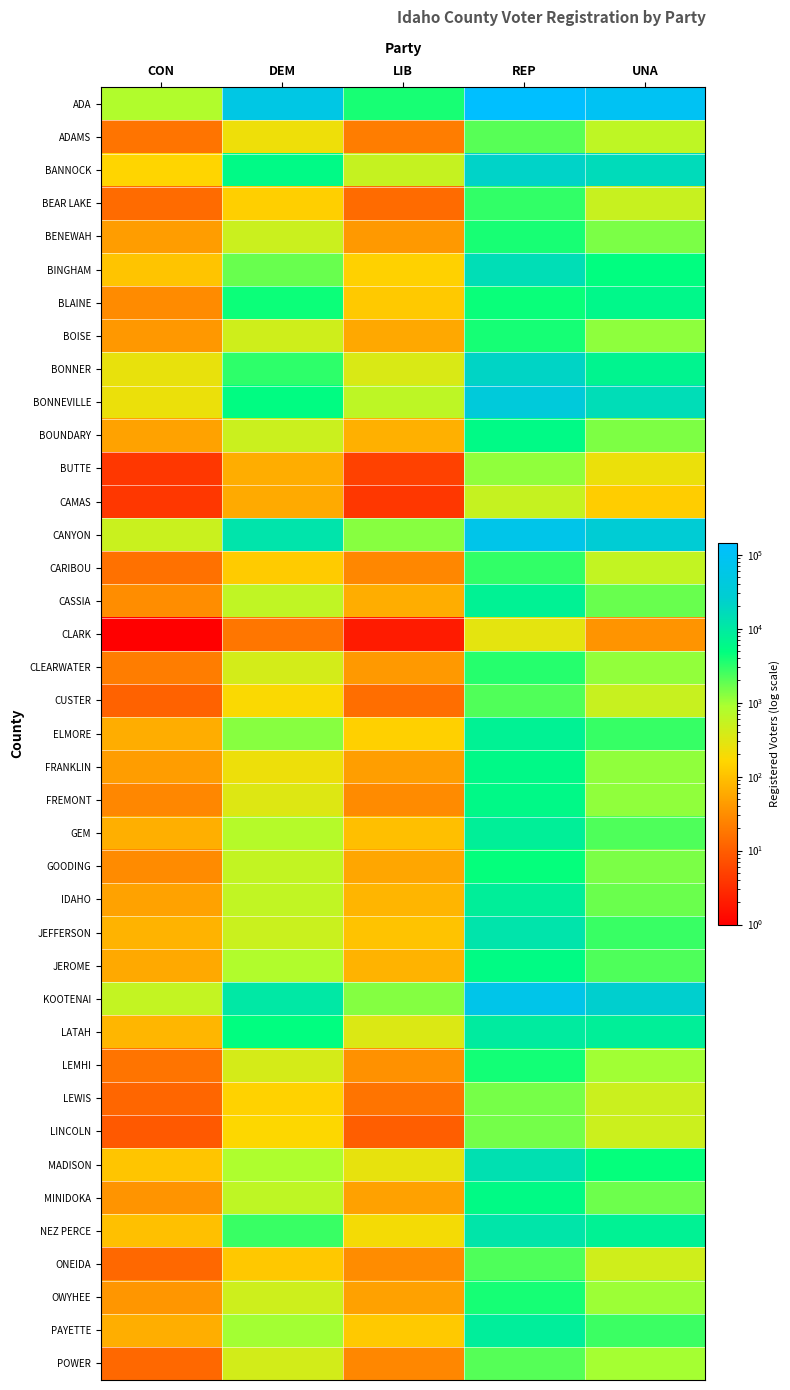

Reading left to right, transcribe all the data shown in this chart.

ADA: CON=806	DEM=54208	LIB=3816	REP=145191	UNA=92137
ADAMS: CON=17	DEM=229	LIB=21	REP=2062	UNA=610
BANNOCK: CON=160	DEM=5755	LIB=537	REP=21658	UNA=16625
BEAR LAKE: CON=14	DEM=140	LIB=14	REP=2940	UNA=507
BENEWAH: CON=45	DEM=484	LIB=41	REP=3882	UNA=1436
BINGHAM: CON=107	DEM=1757	LIB=144	REP=15025	UNA=4967
BLAINE: CON=29	DEM=4268	LIB=122	REP=4422	UNA=6095
BOISE: CON=40	DEM=441	LIB=57	REP=3972	UNA=1208
BONNER: CON=261	DEM=3120	LIB=354	REP=20841	UNA=6822
BONNEVILLE: CON=244	DEM=5165	LIB=630	REP=37040	UNA=15573
BOUNDARY: CON=50	DEM=481	LIB=69	REP=5652	UNA=1407
BUTTE: CON=4	DEM=64	LIB=5	REP=1181	UNA=244
CAMAS: CON=4	DEM=60	LIB=4	REP=539	UNA=134
CANYON: CON=500	DEM=12366	LIB=1304	REP=65359	UNA=29264
CARIBOU: CON=16	DEM=126	LIB=27	REP=2967	UNA=574
CASSIA: CON=31	DEM=595	LIB=65	REP=7504	UNA=1737
CLARK: CON=1	DEM=18	LIB=2	REP=283	UNA=36
CLEARWATER: CON=21	DEM=404	LIB=41	REP=3335	UNA=1149
CUSTER: CON=11	DEM=180	LIB=15	REP=2212	UNA=513
ELMORE: CON=65	DEM=1283	LIB=141	REP=7532	UNA=2842
FRANKLIN: CON=44	DEM=238	LIB=46	REP=5825	UNA=1171
FREMONT: CON=27	DEM=328	LIB=29	REP=5769	UNA=1179
GEM: CON=68	DEM=739	LIB=96	REP=8189	UNA=2238
GOODING: CON=29	DEM=572	LIB=55	REP=4569	UNA=1439
IDAHO: CON=50	DEM=587	LIB=76	REP=8524	UNA=1710
JEFFERSON: CON=72	DEM=493	LIB=106	REP=12189	UNA=2742
JEROME: CON=59	DEM=804	LIB=73	REP=5401	UNA=2257
KOOTENAI: CON=554	DEM=10601	LIB=1321	REP=65545	UNA=25416
LATAH: CON=78	DEM=4952	LIB=347	REP=9560	UNA=8298
LEMHI: CON=17	DEM=395	LIB=34	REP=4058	UNA=1003
LEWIS: CON=12	DEM=150	LIB=17	REP=1527	UNA=489
LINCOLN: CON=9	DEM=167	LIB=10	REP=1547	UNA=478
MADISON: CON=110	DEM=871	LIB=266	REP=13878	UNA=4593
MINIDOKA: CON=36	DEM=617	LIB=49	REP=5541	UNA=1652
NEZ PERCE: CON=98	DEM=2786	LIB=200	REP=11698	UNA=7578
ONEIDA: CON=13	DEM=119	LIB=30	REP=2234	UNA=433
OWYHEE: CON=38	DEM=453	LIB=49	REP=3954	UNA=1044
PAYETTE: CON=66	DEM=968	LIB=122	REP=8662	UNA=2736
POWER: CON=13	DEM=409	LIB=27	REP=2102	UNA=946